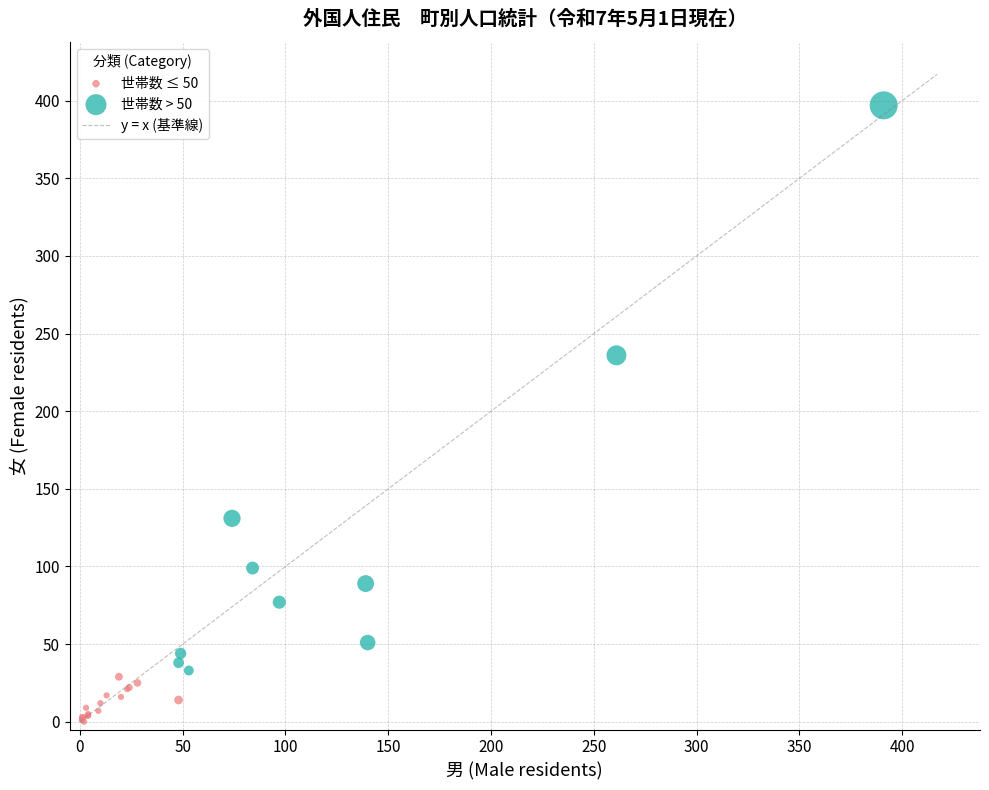

Which series contains the lowest Y value?

世帯数 ≤ 50